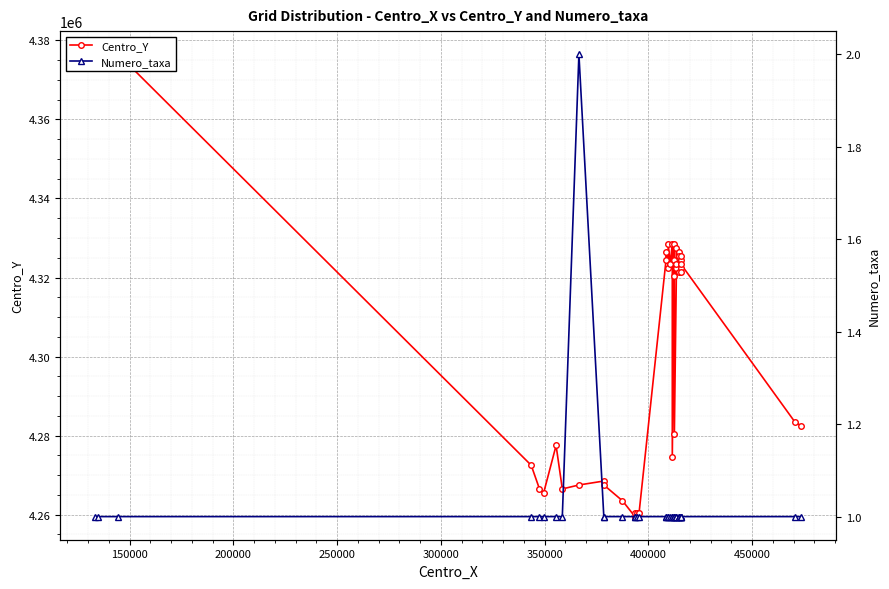

What is the sum of all Numero_taxa values?

41